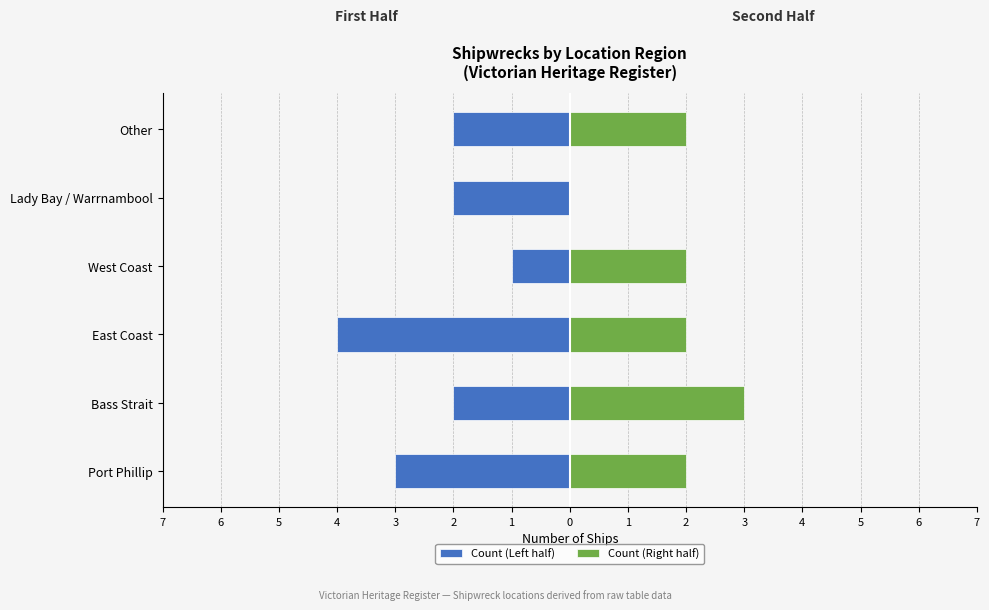

Which series changed the most between 6 and 3?

Count (Right half)